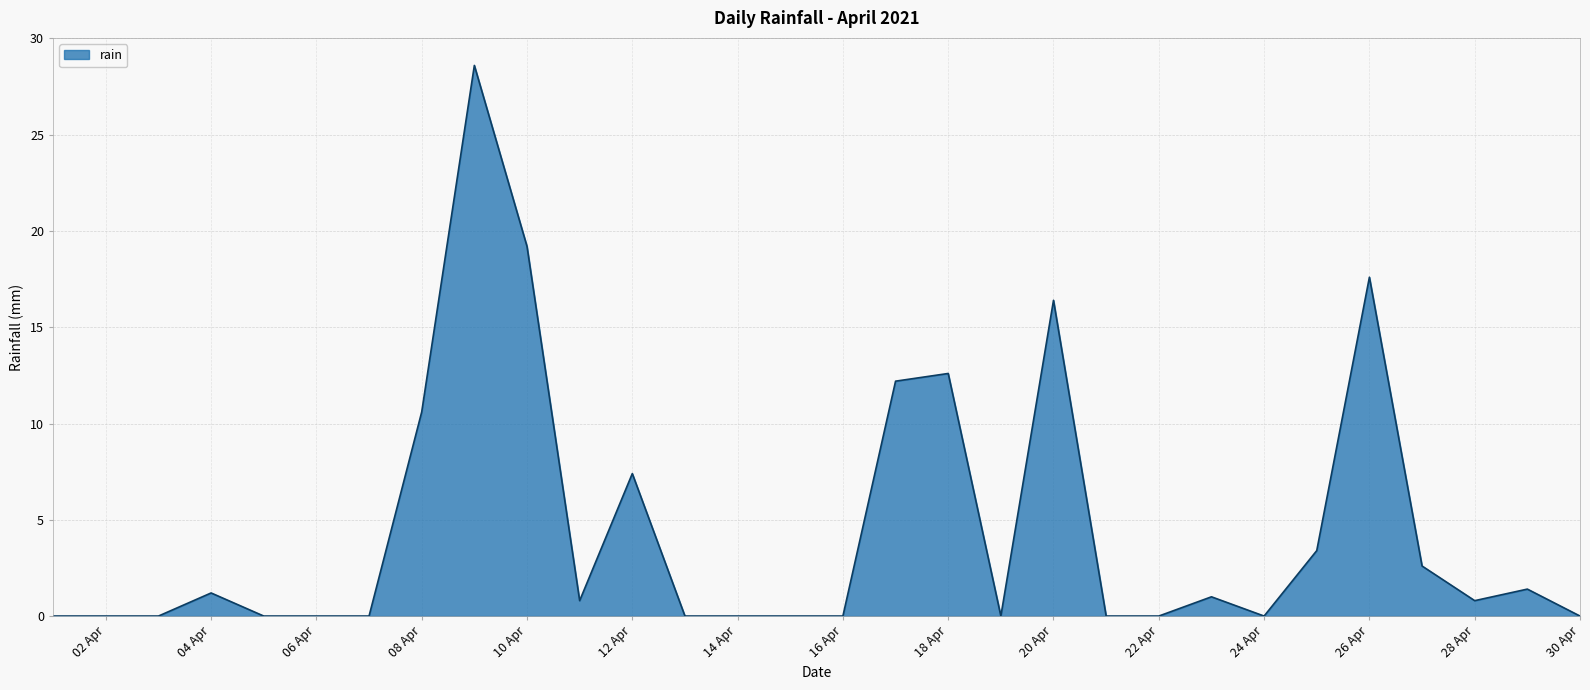

What is the difference between the maximum and minimum values?

28.6